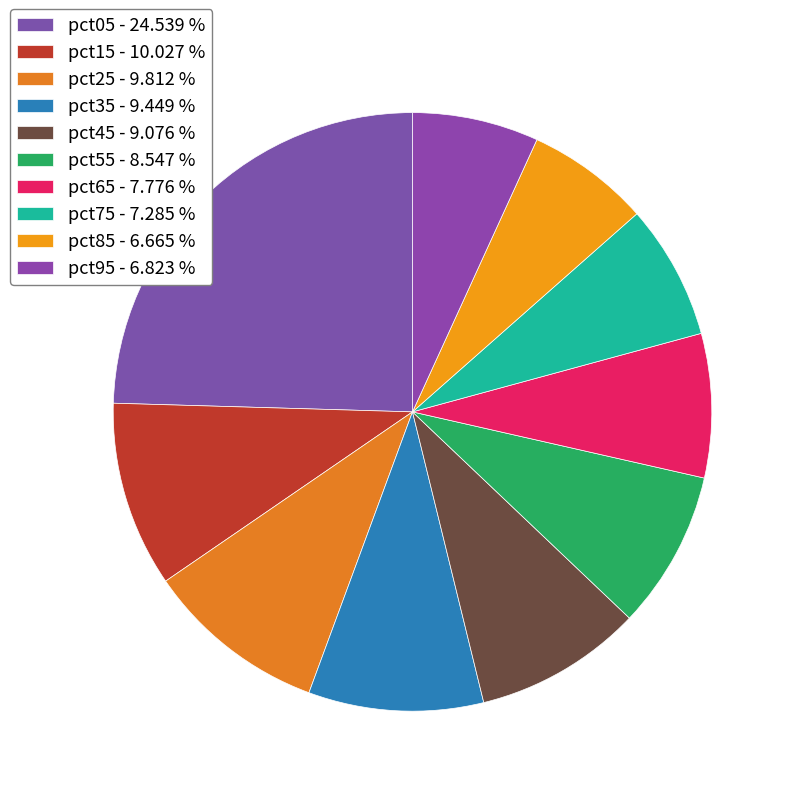

How many segments does this pie chart have?

10